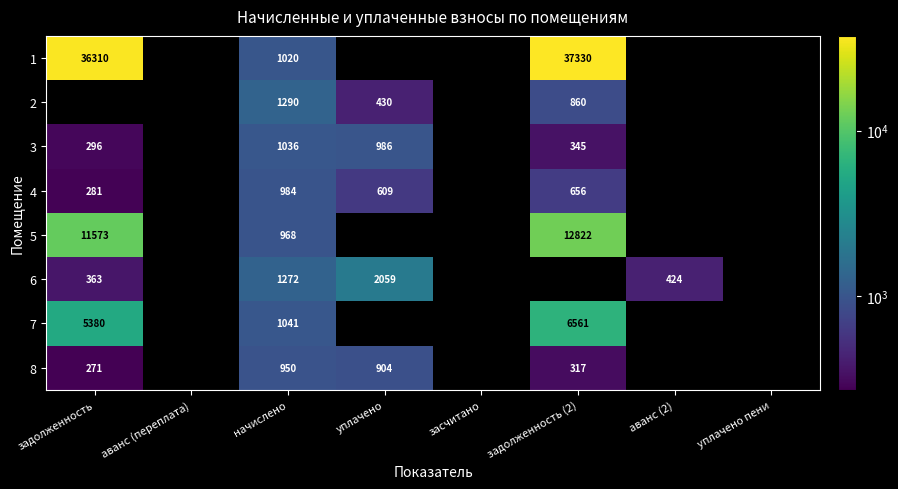

What is the smallest value displayed?

271.2